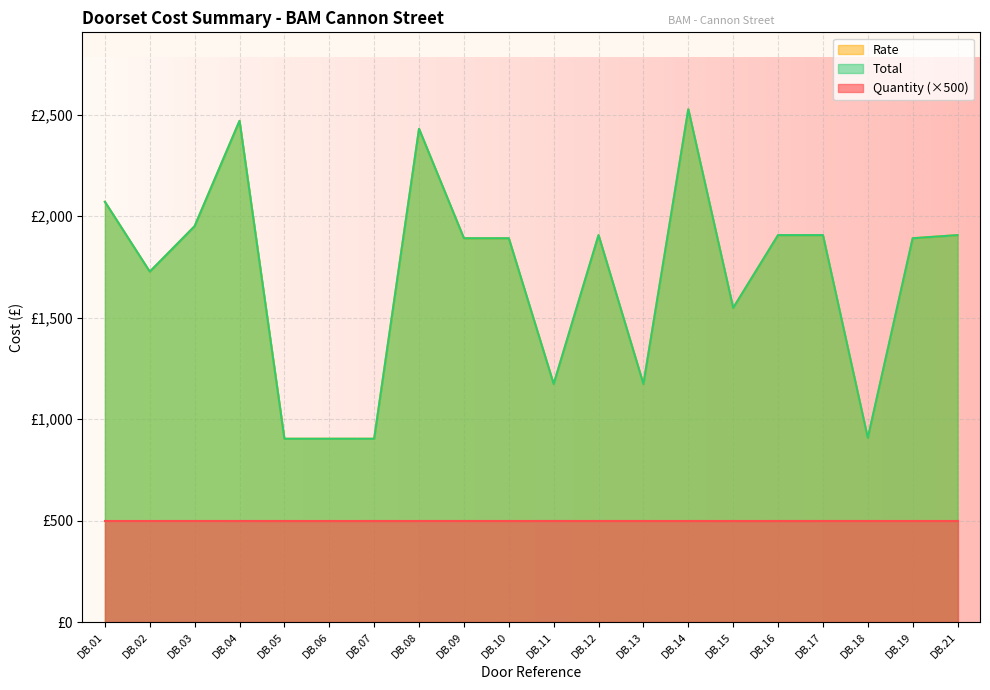

True or false: Rate and Total intersect in this chart.

False